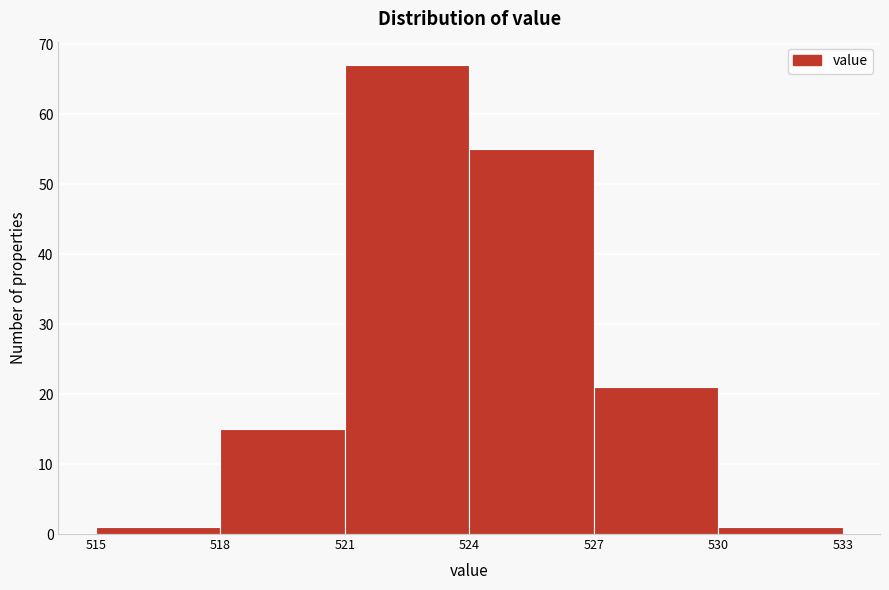

Reading left to right, list every bar in this chart as the range it spans on the x-axis followed by its height. The values are not printed on the chart, so give them approximately, as read against the axis.

515 to 518: 1
518 to 521: 15
521 to 524: 67
524 to 527: 55
527 to 530: 21
530 to 533: 1